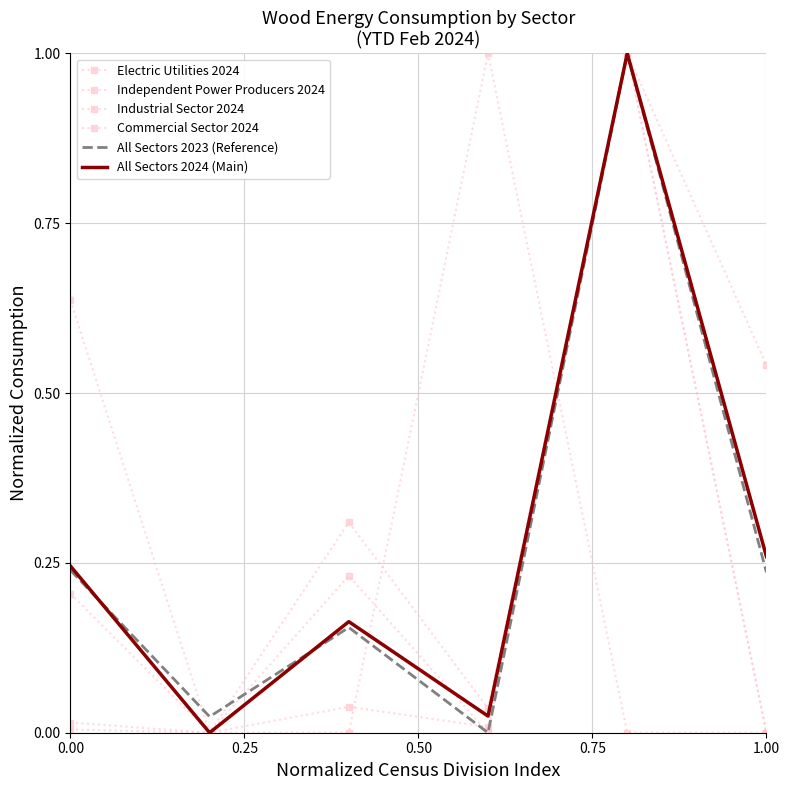

What is the sum of all All Sectors 2023 (Reference) values?

1.7